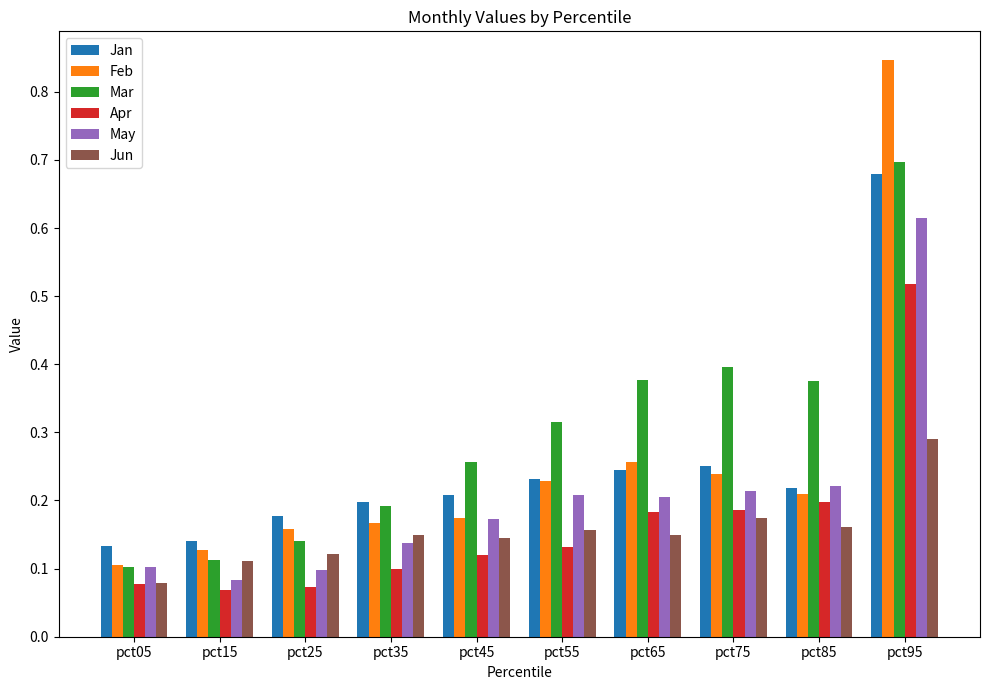

How many bars are there in total?

60